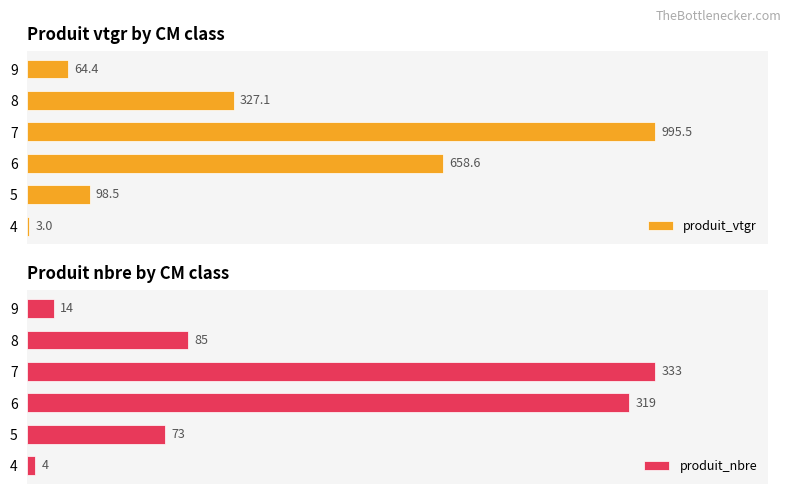

Reading right to left, extract all data points from this chart.

produit_vtgr: 64.4	327.1	995.5	658.6	98.5	3.0
produit_nbre: 14.0	85.0	333.0	319.0	73.0	4.0